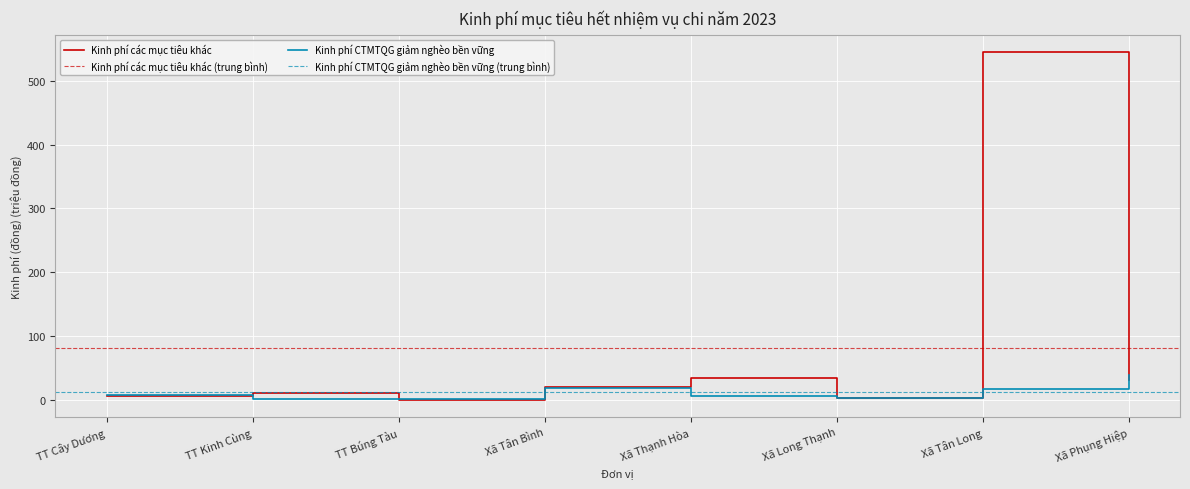

At which category is the sum across all series the highest?

Xã Tân Long